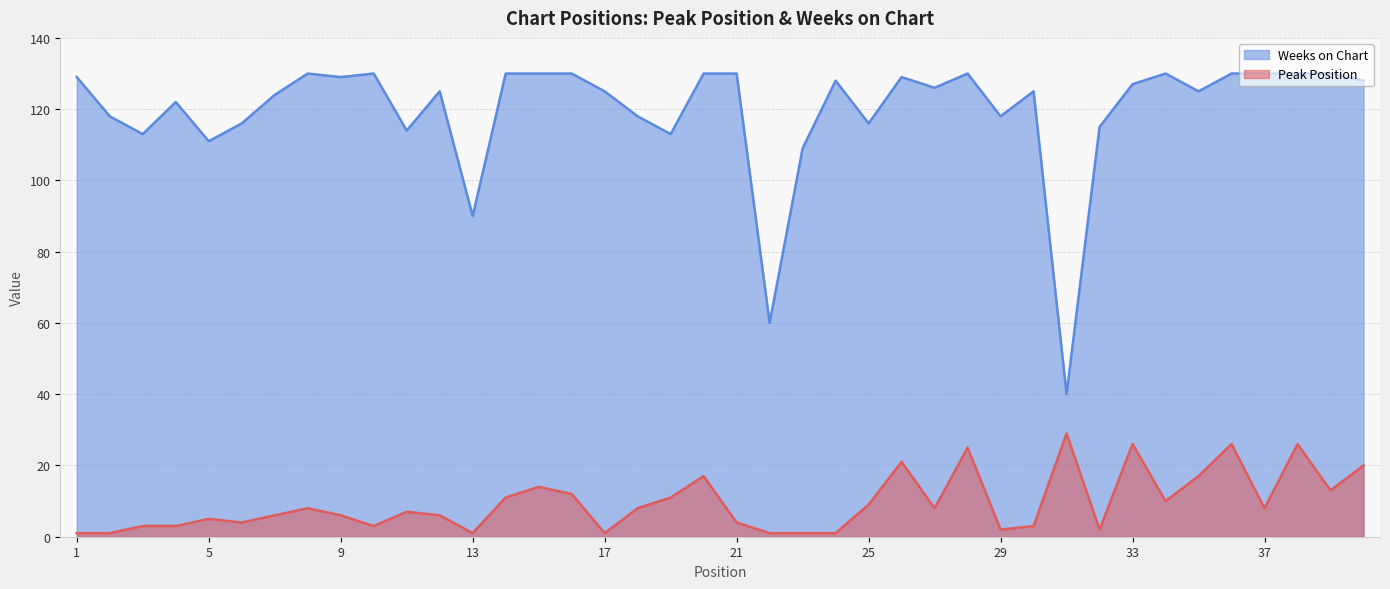

Which has a higher value, 39 or 8?

39